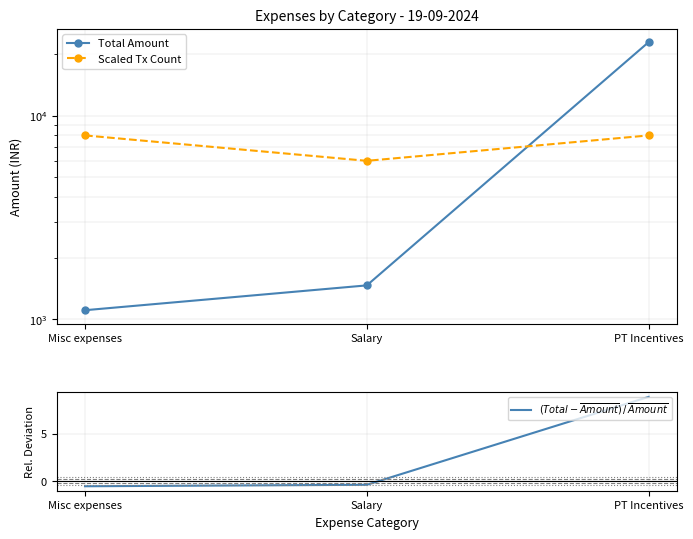

What is the value of the $(Total - \overline{Amount})\,/\,\overline{Amount}$ point at the 2nd from the left?

-0.4